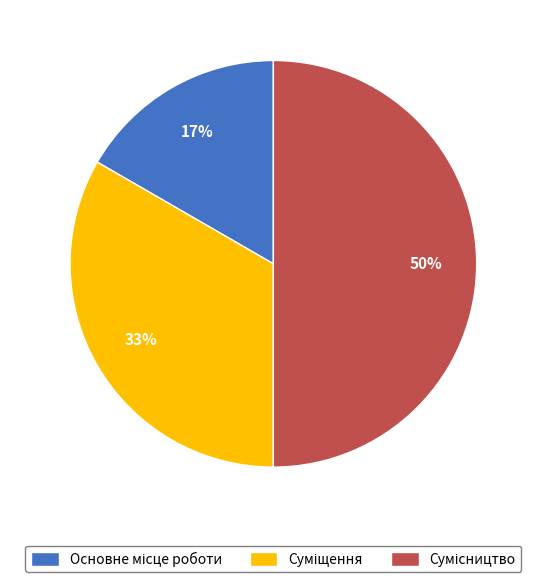

To the nearest percent, what is the difference between the largest and smallest slice percentages?

33%